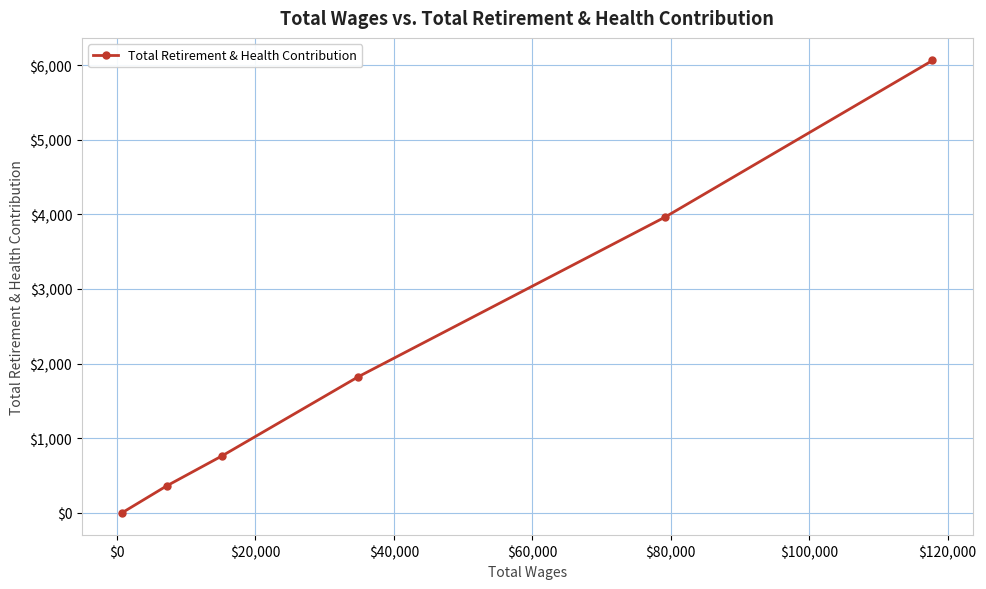

How many lines are shown in the chart?

1